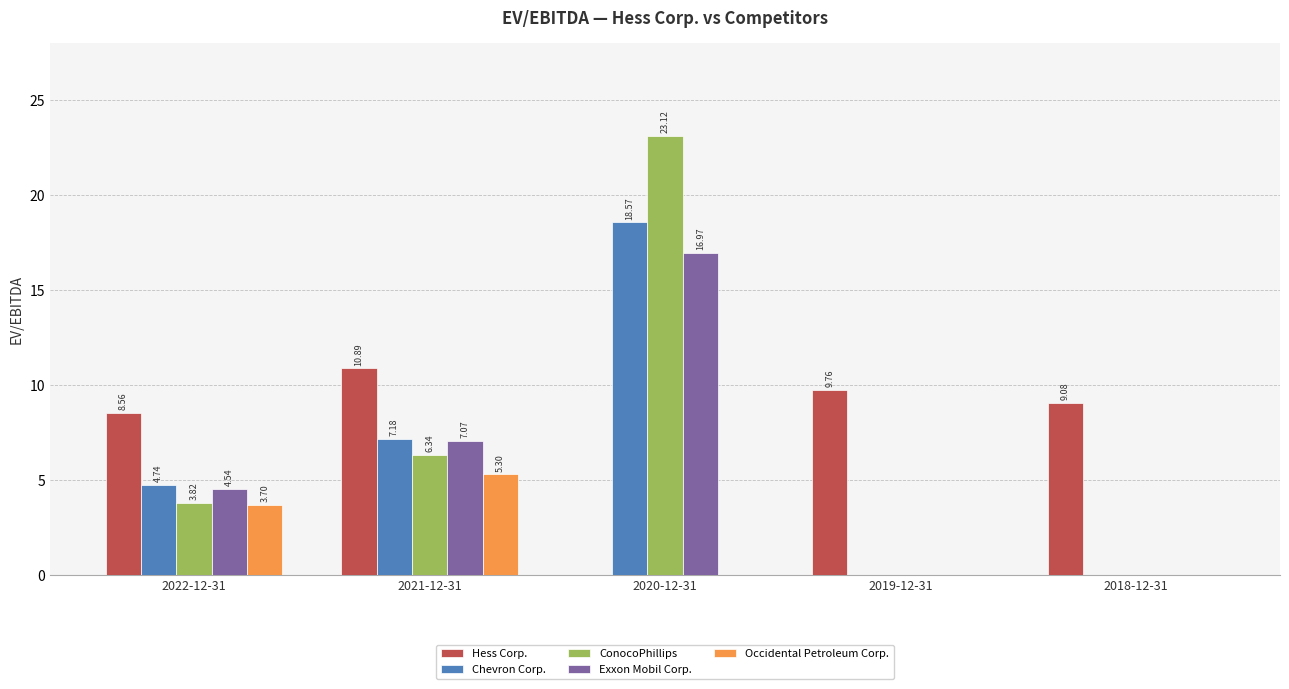

Count the Occidental Petroleum Corp. values in the range 0 to 3.

3